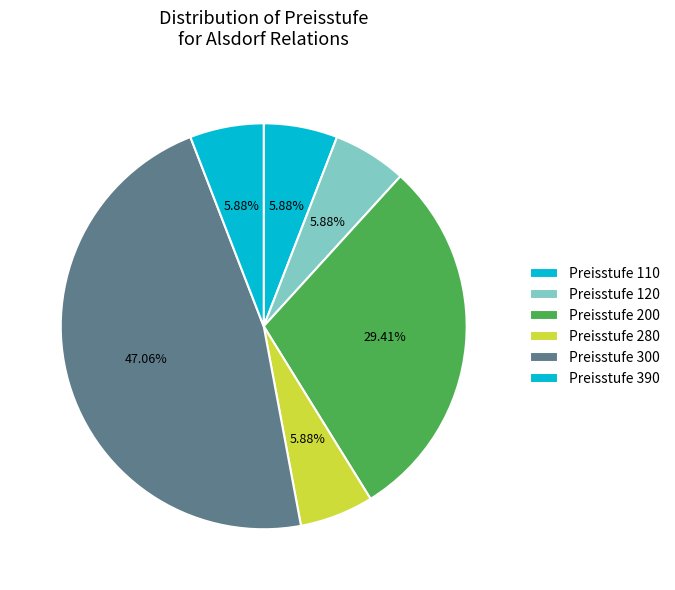

Which category has the smallest portion of the pie?

110